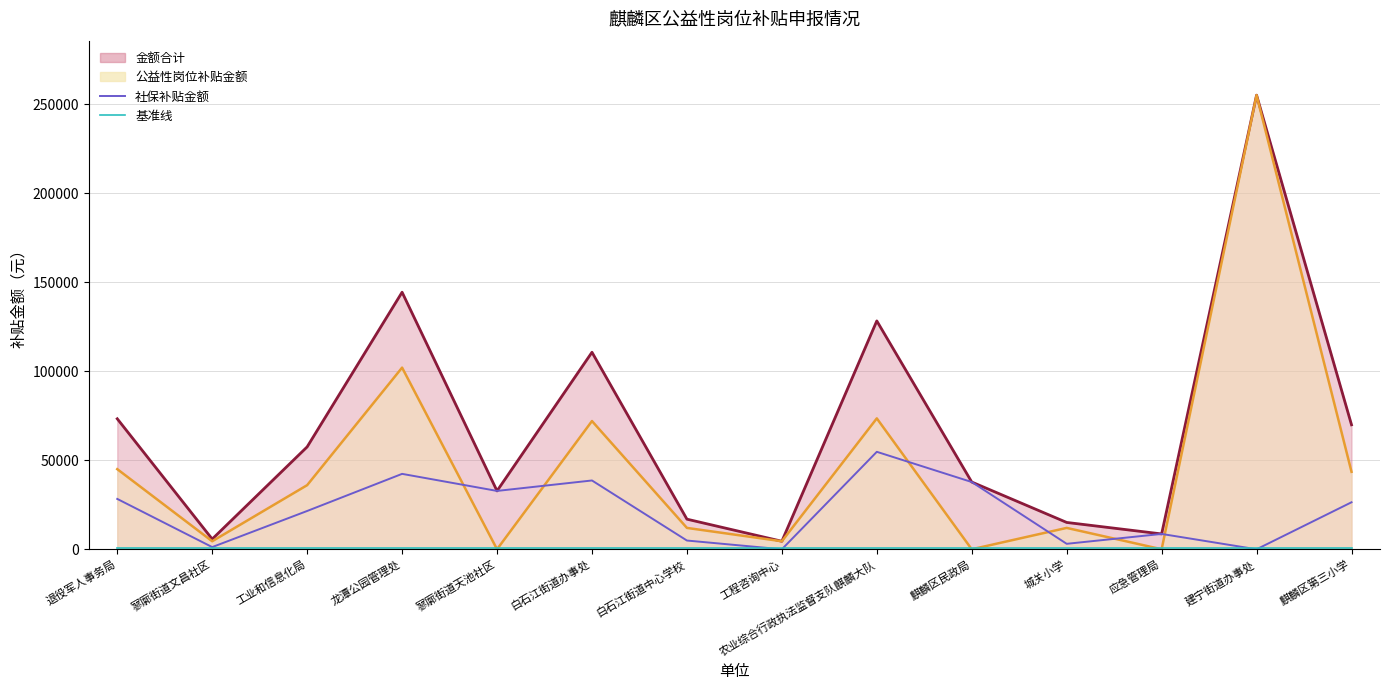

True or false: 基准线 has more than 2 points higher than both neighbors.

False